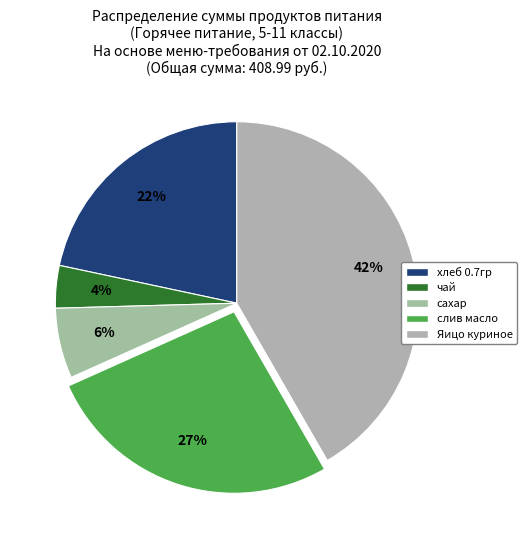

To the nearest percent, what is the difference between the largest and smallest slice percentages?

38%